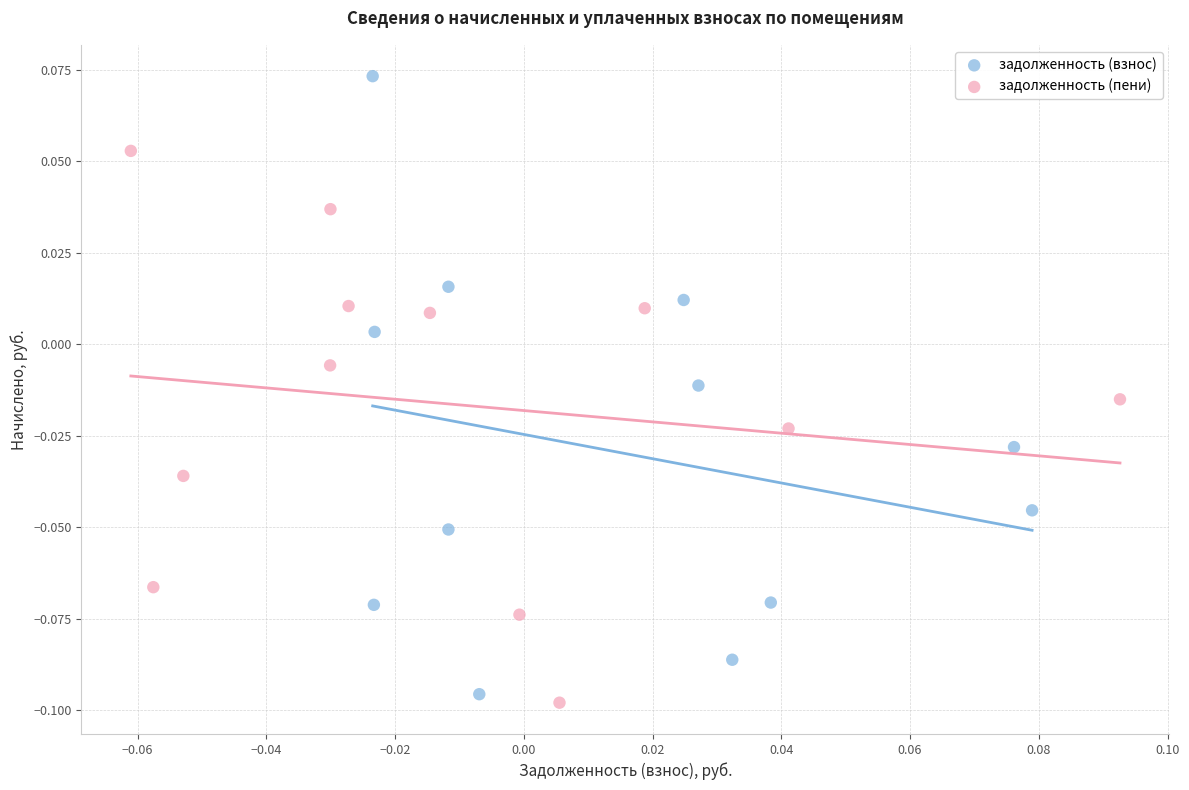

Which series reaches the maximum Y coordinate?

задолженность (взнос)